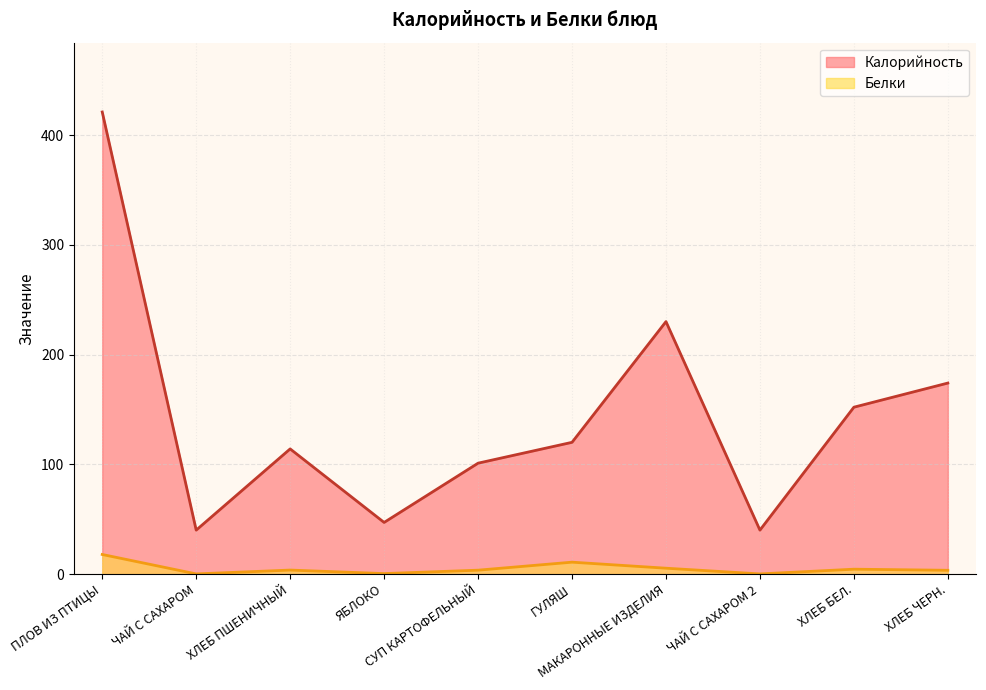

The Калорийность series shows 152.0 at ХЛЕБ БЕЛ.. True or false?

True